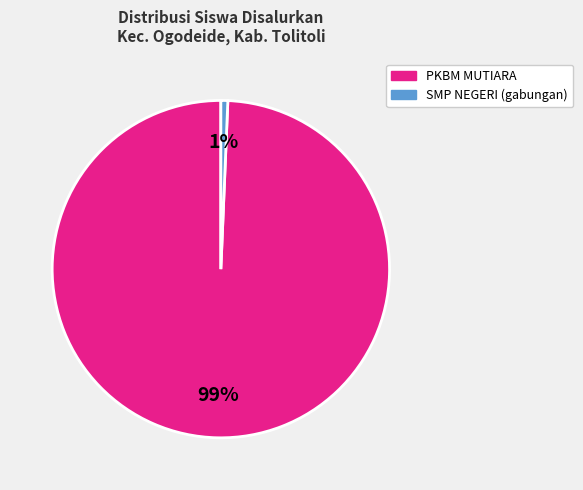

Is there a majority slice in this chart?

Yes